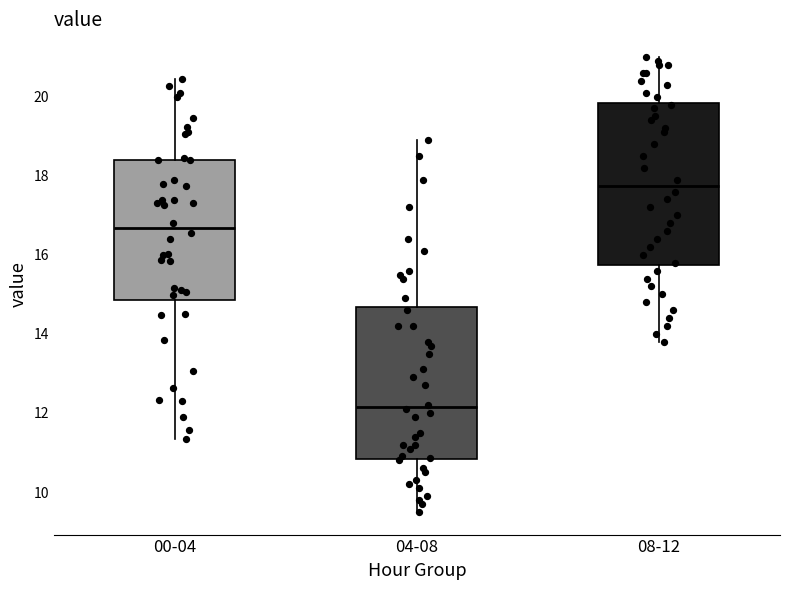

Which box is the tallest, from its lower edge to its upper edge?

08-12